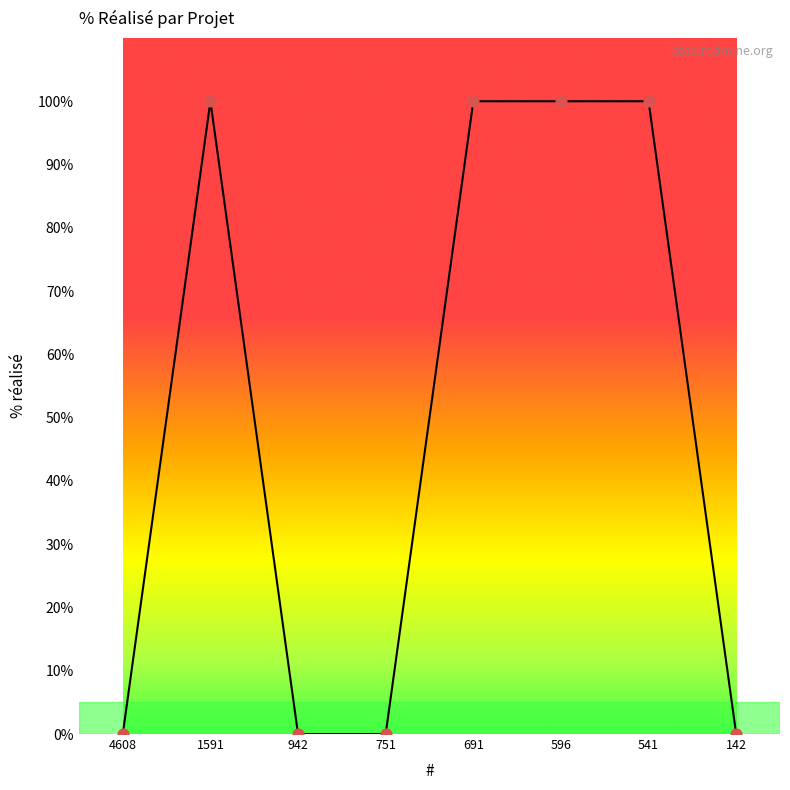

What is the change in value from 4608 to 596?

+100